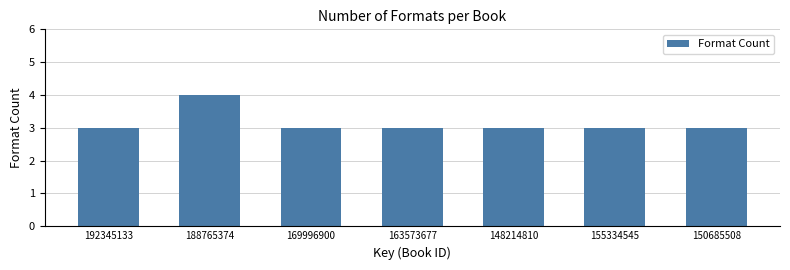

What is the difference between the maximum and minimum values?

1